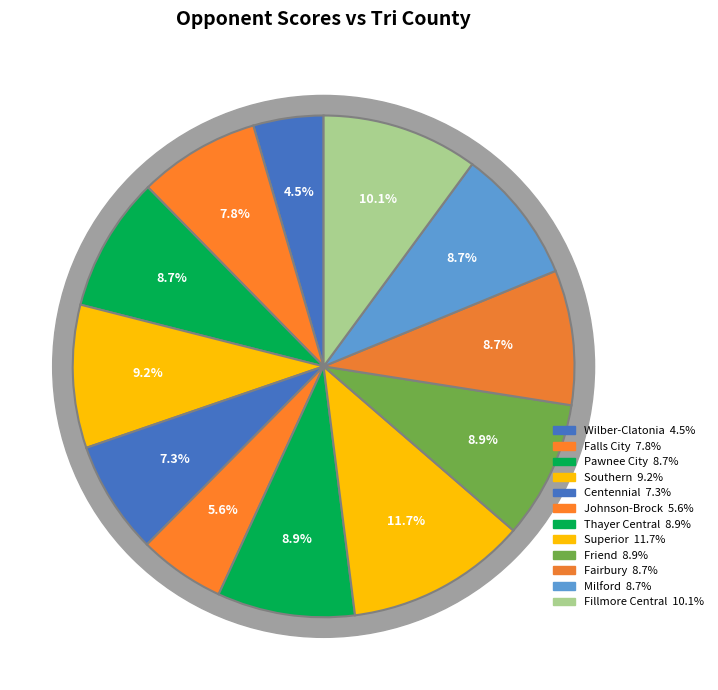

Which category has the smallest portion of the pie?

Wilber-Clatonia